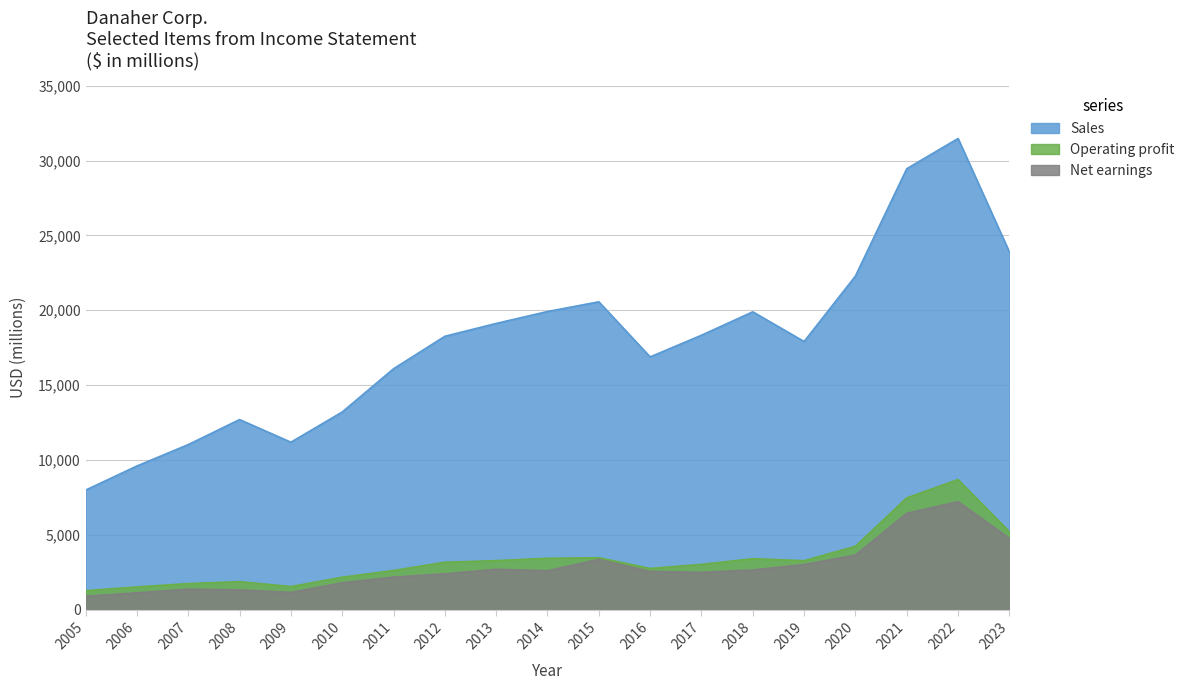

Between 2019 and 2018, which is larger?

2018